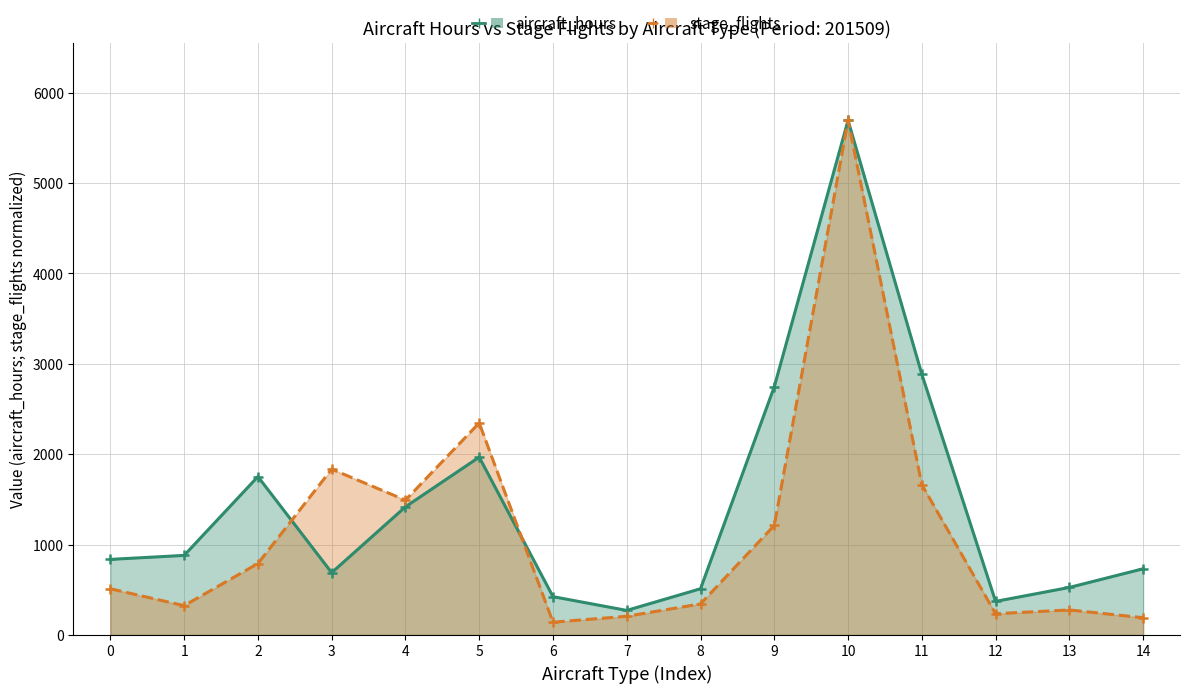

What are all the series names shown in the legend?

aircraft_hours, stage_flights